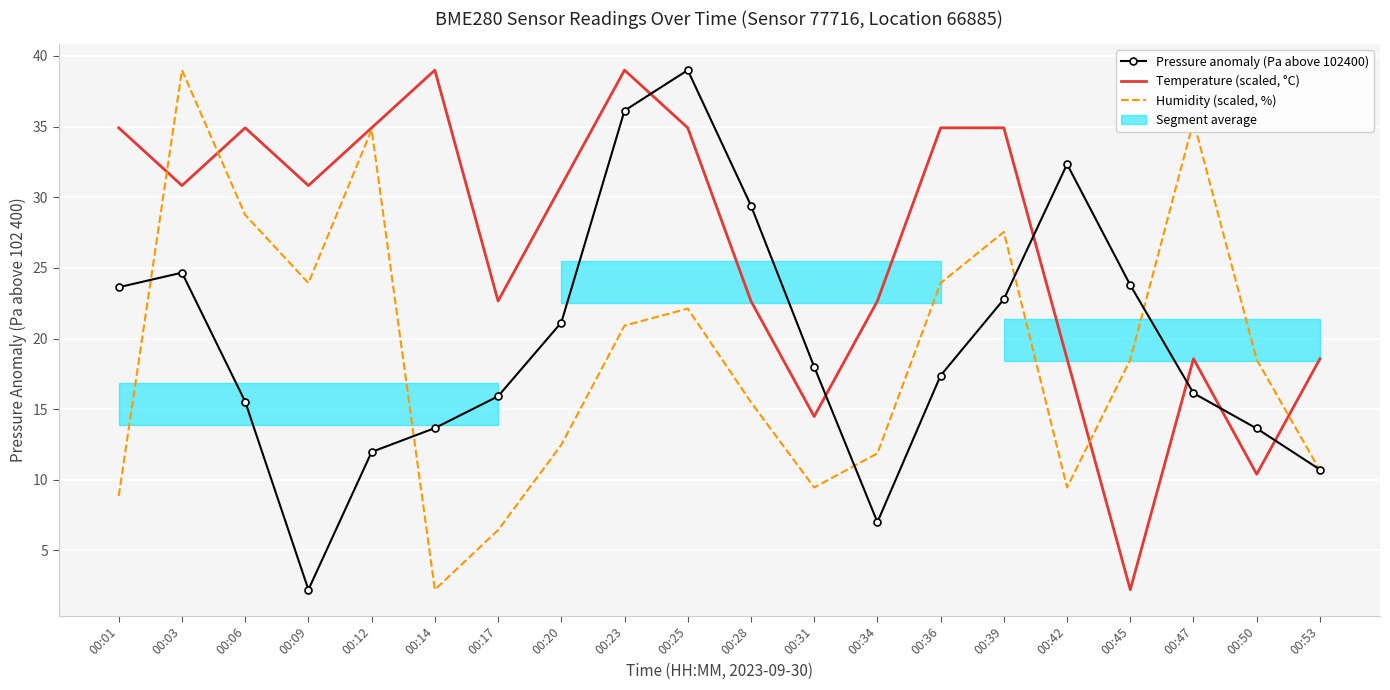

Between 00:03 and 00:42, which series saw the biggest shift?

Humidity (scaled, %)